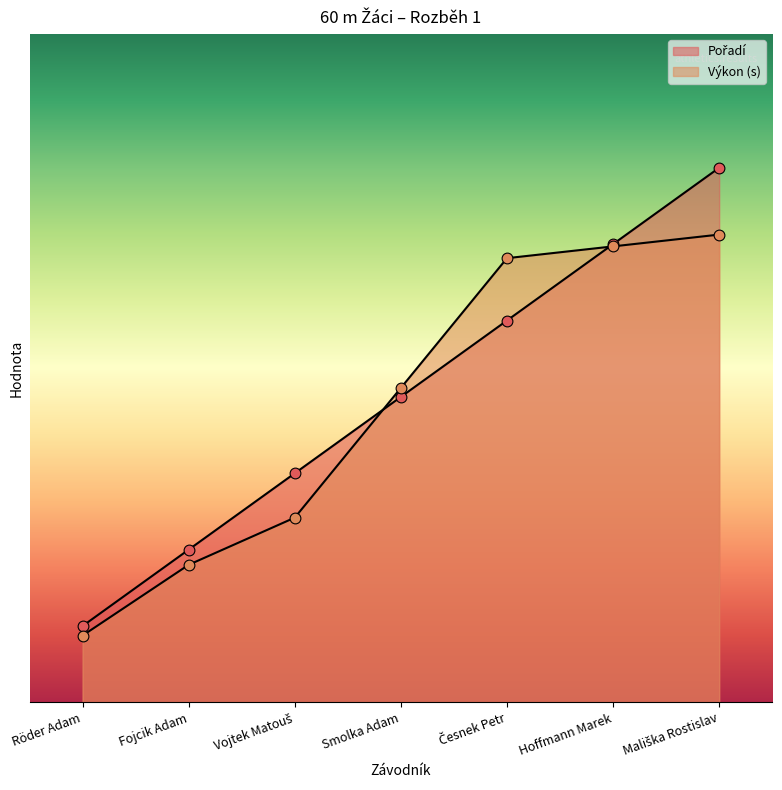

Which series has the largest total across all categories?

Pořadí